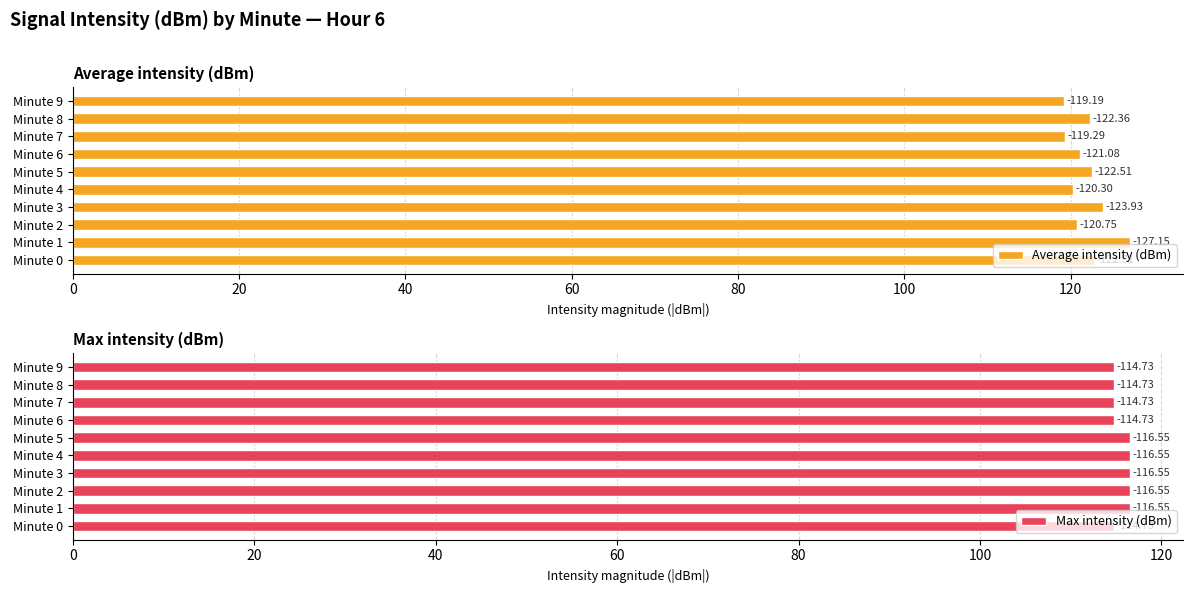

What is the spread (max minus min) of values at Minute 9?

4.5